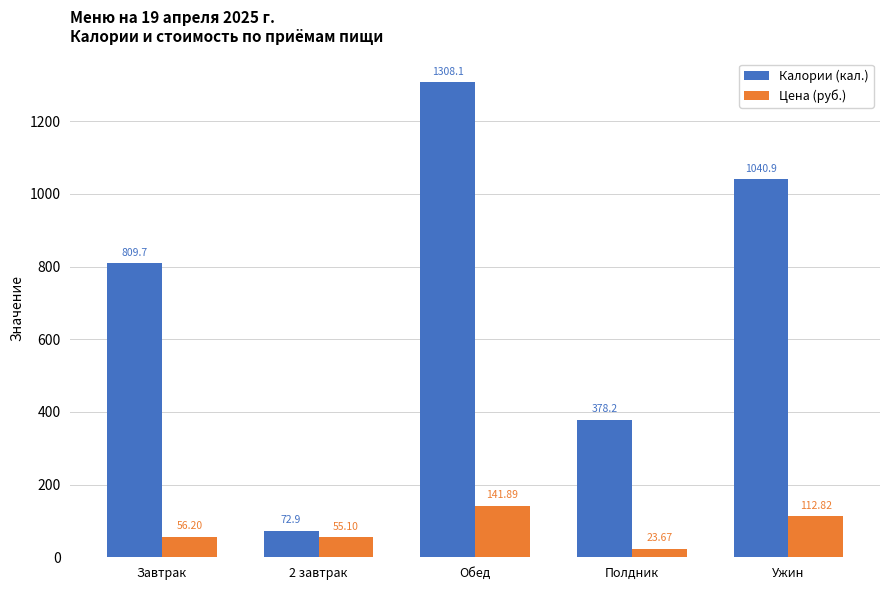

What is the approximate value of Калории (кал.) at 2 завтрак?

72.9